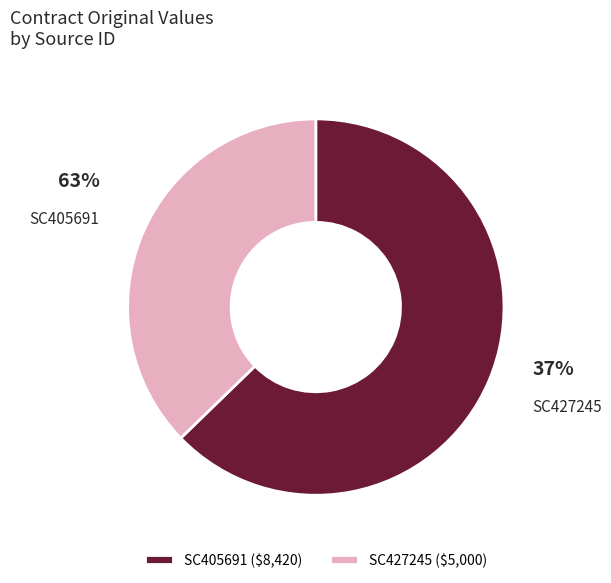

Does any single category account for the majority?

Yes